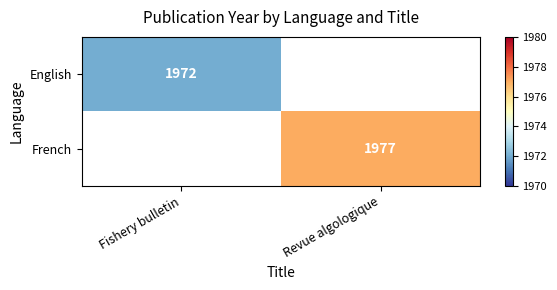

Rank the series by their average value, from lowest to highest.

English, French